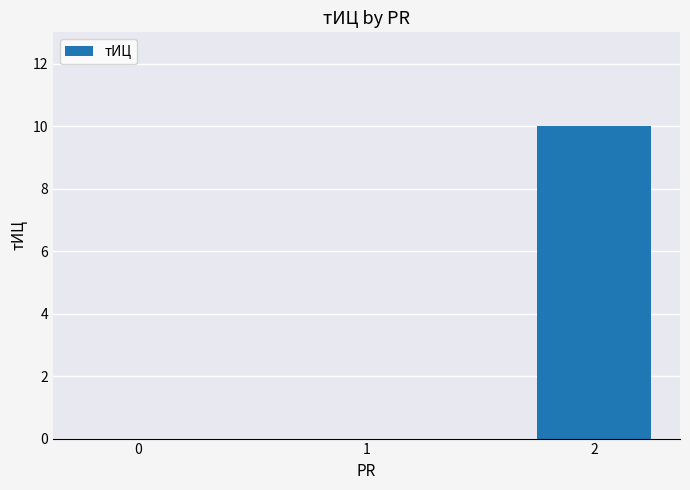

Are the bars horizontal?

No